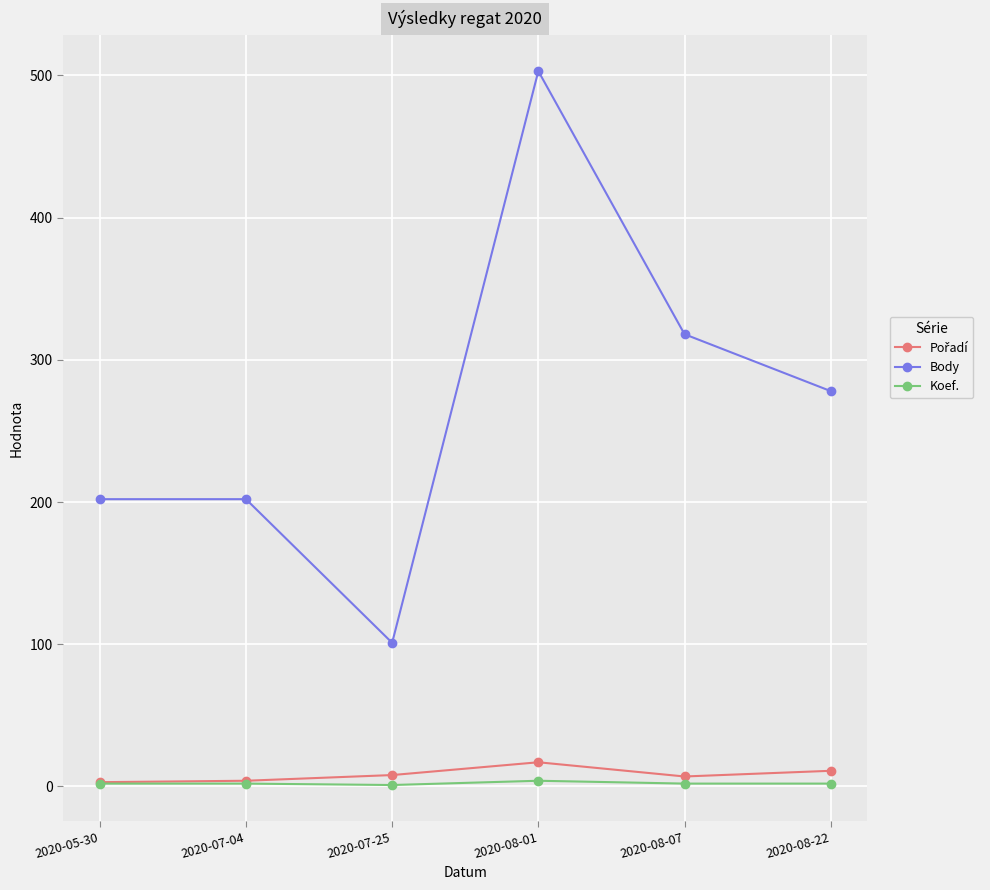

Which category has the highest value across all series?

2020-08-01